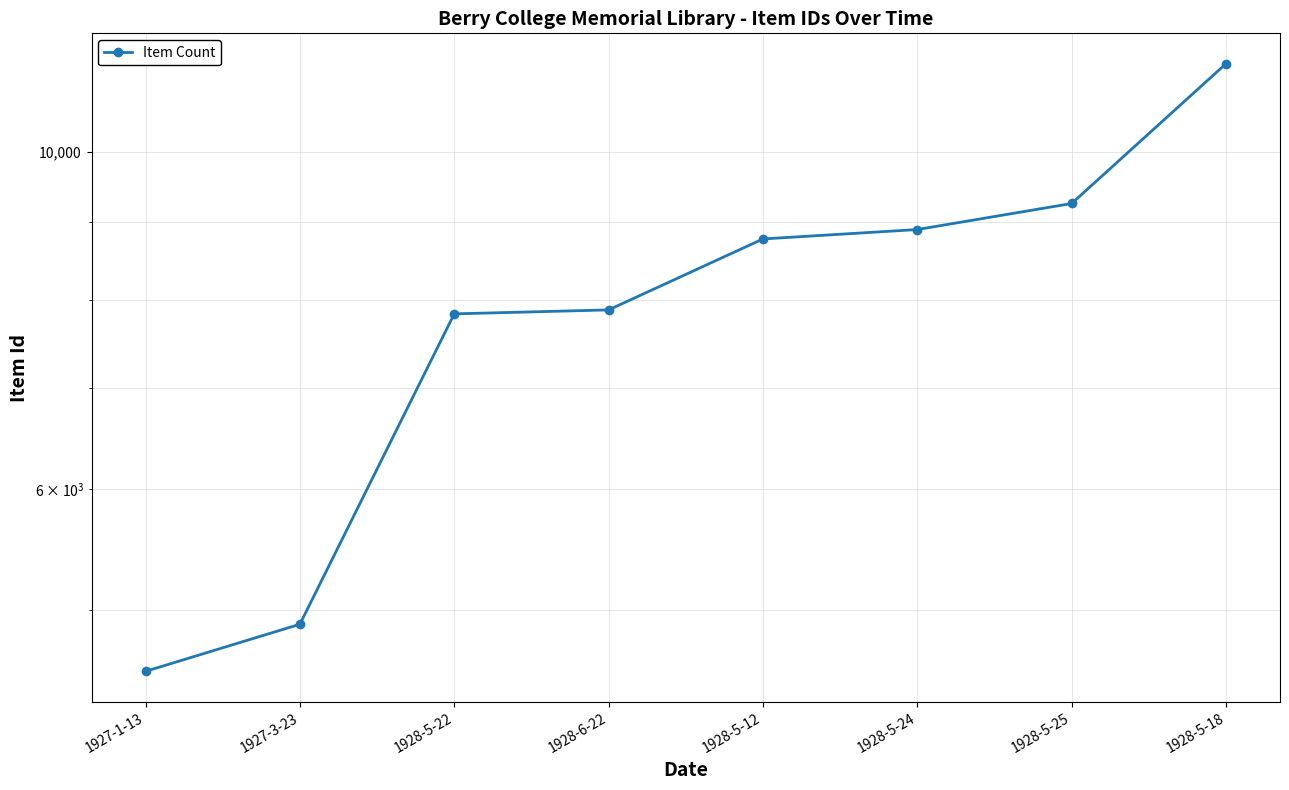

Rank the categories by value from lowest to highest.

1927-1-13, 1927-3-23, 1928-5-22, 1928-6-22, 1928-5-12, 1928-5-24, 1928-5-25, 1928-5-18